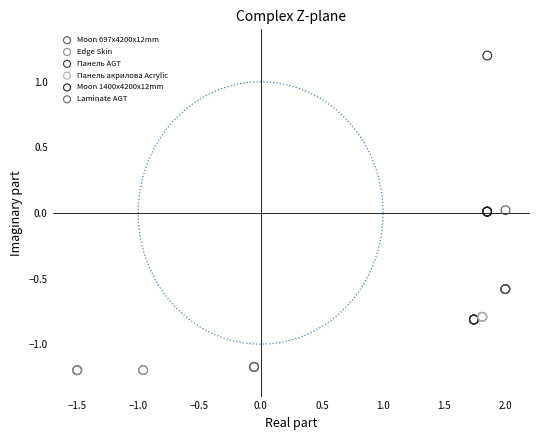

Which series reaches the maximum Y coordinate?

Moon 1400x4200x12mm